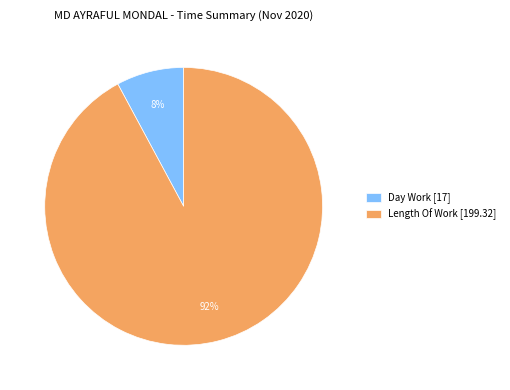

Which category accounts for the majority?

Length Of Work [199.32]